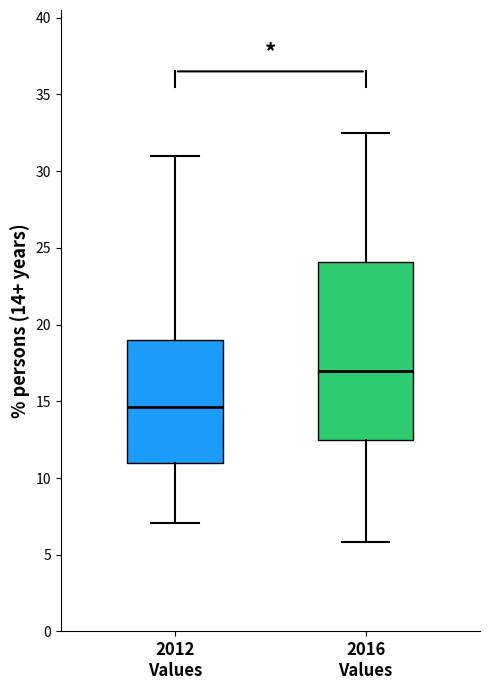

Where is the lower edge of the box for 2012 Values on the y-axis? The values are not printed on the chart, so give them approximately, as read against the axis.

11.0